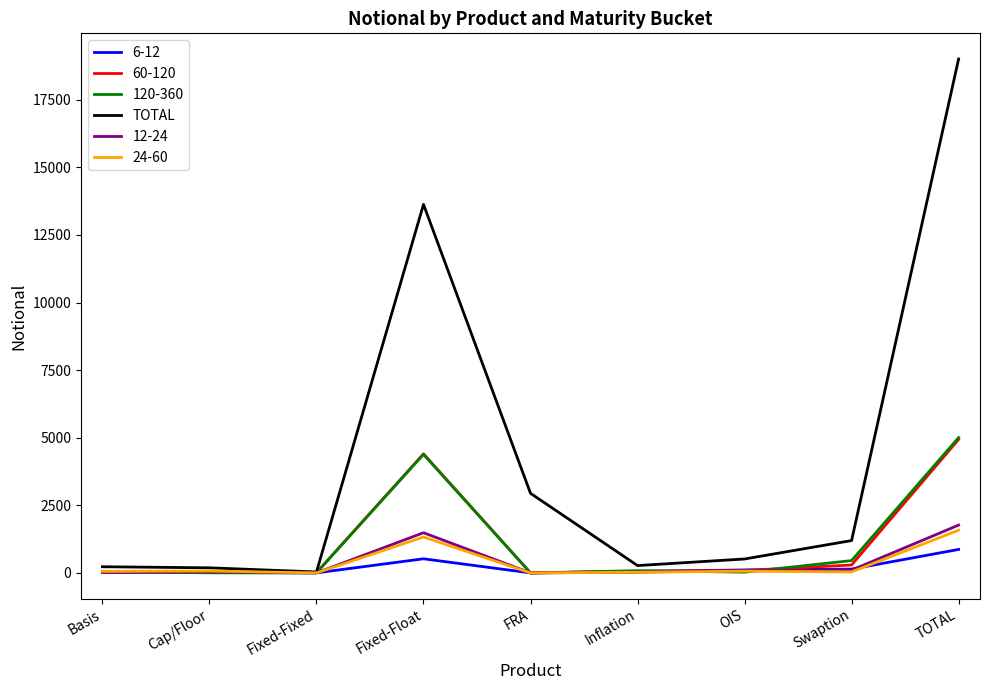

At which label is TOTAL closest to 9520?

Fixed-Float